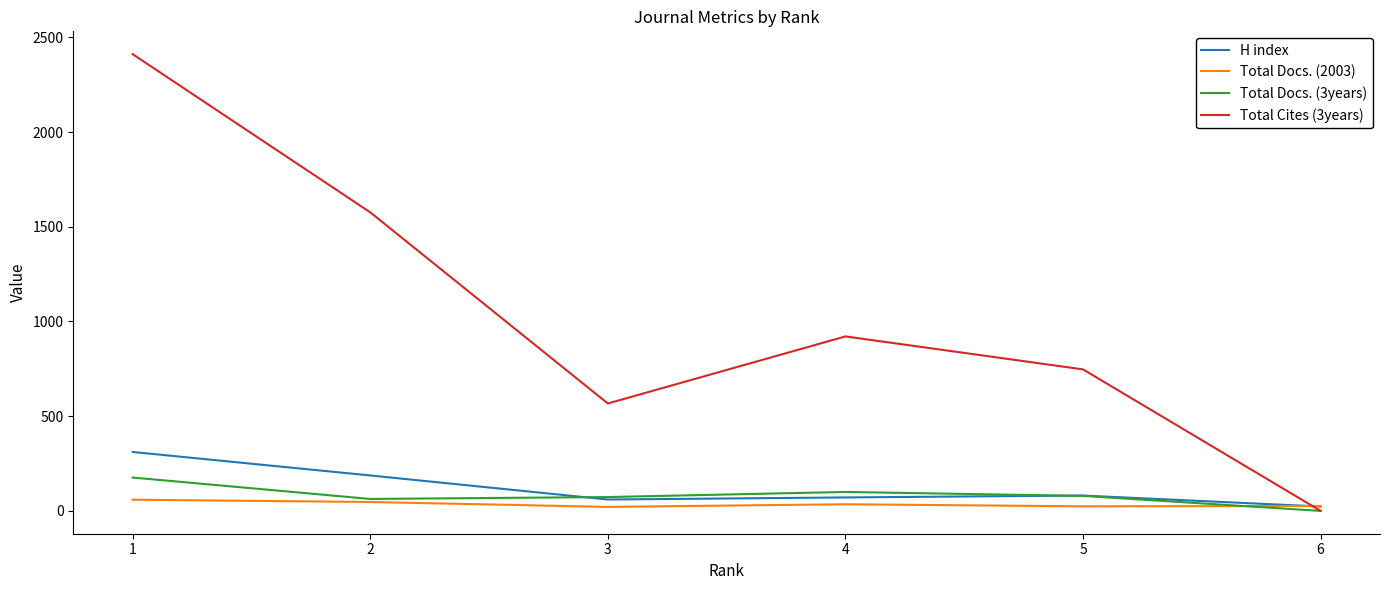

What are all the series names shown in the legend?

H index, Total Docs. (2003), Total Docs. (3years), Total Cites (3years)